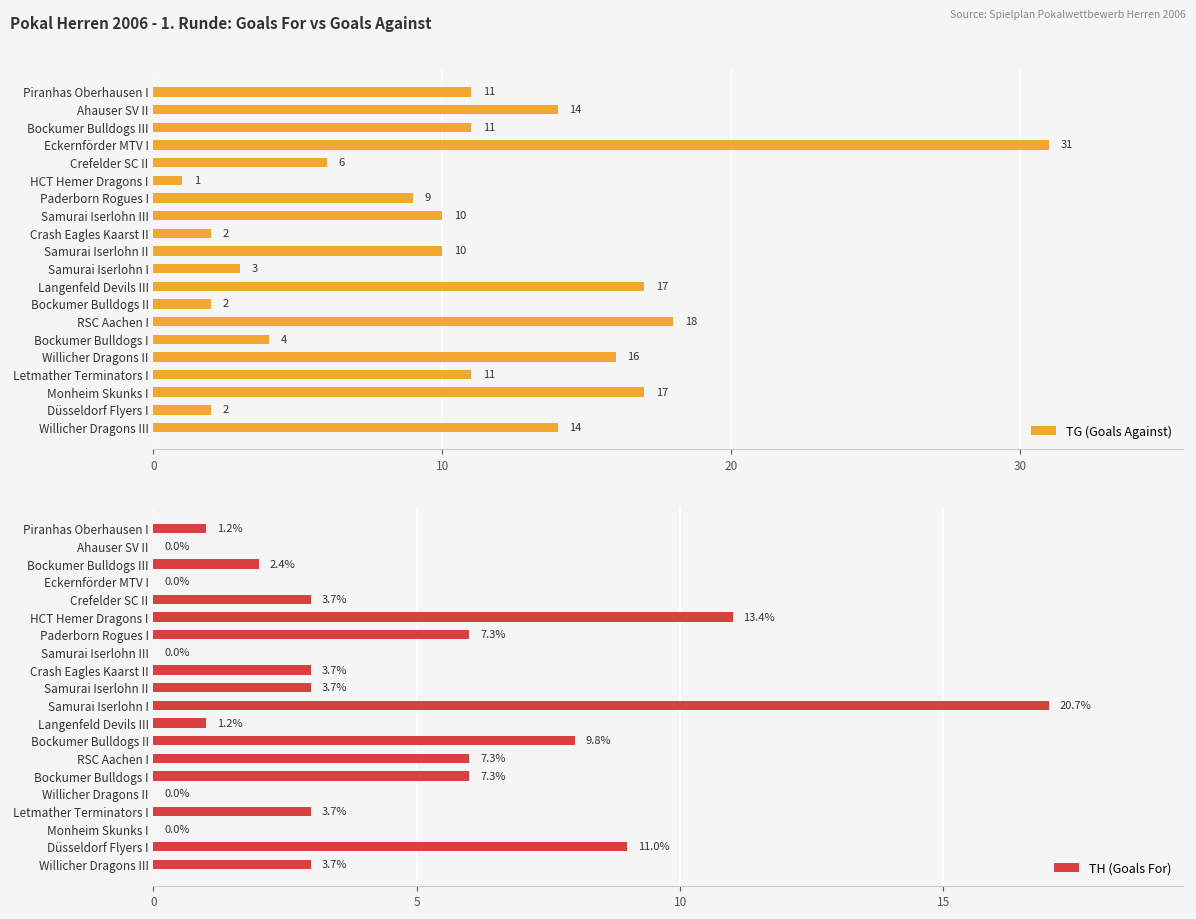

Count the number of data series in this chart.

2